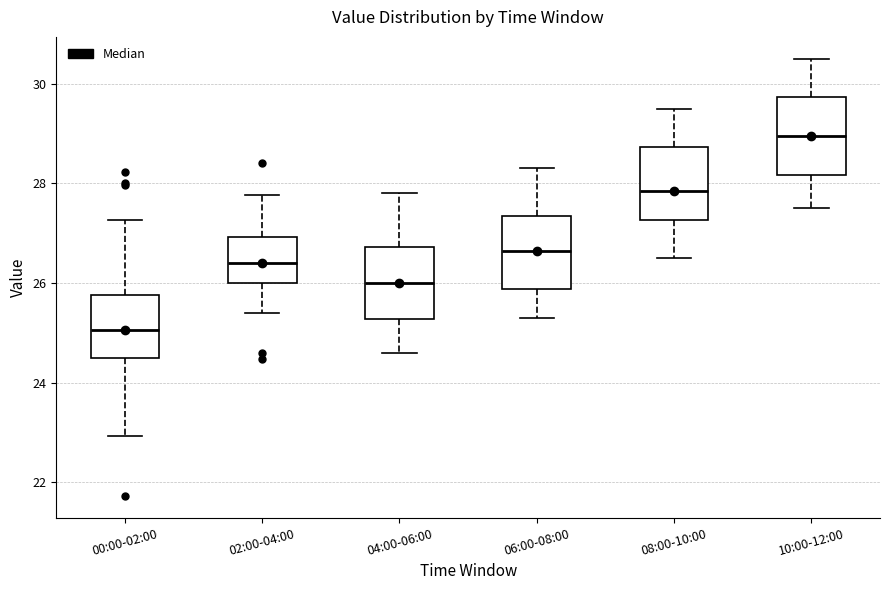

Reading left to right, read every box against the y-axis: the position of its median line, the range the box covers, and the ends of its whiskers. The values are not printed on the chart, so give them approximately, as read against the axis.

00:00-02:00: median 25.0, box 24.4 to 25.8, whiskers 23.0 to 27.2
02:00-04:00: median 26.4, box 26.0 to 27.0, whiskers 25.4 to 27.8
04:00-06:00: median 26.0, box 25.2 to 26.8, whiskers 24.6 to 27.8
06:00-08:00: median 26.6, box 25.8 to 27.4, whiskers 25.4 to 28.4
08:00-10:00: median 27.8, box 27.2 to 28.8, whiskers 26.6 to 29.6
10:00-12:00: median 29.0, box 28.2 to 29.8, whiskers 27.6 to 30.6